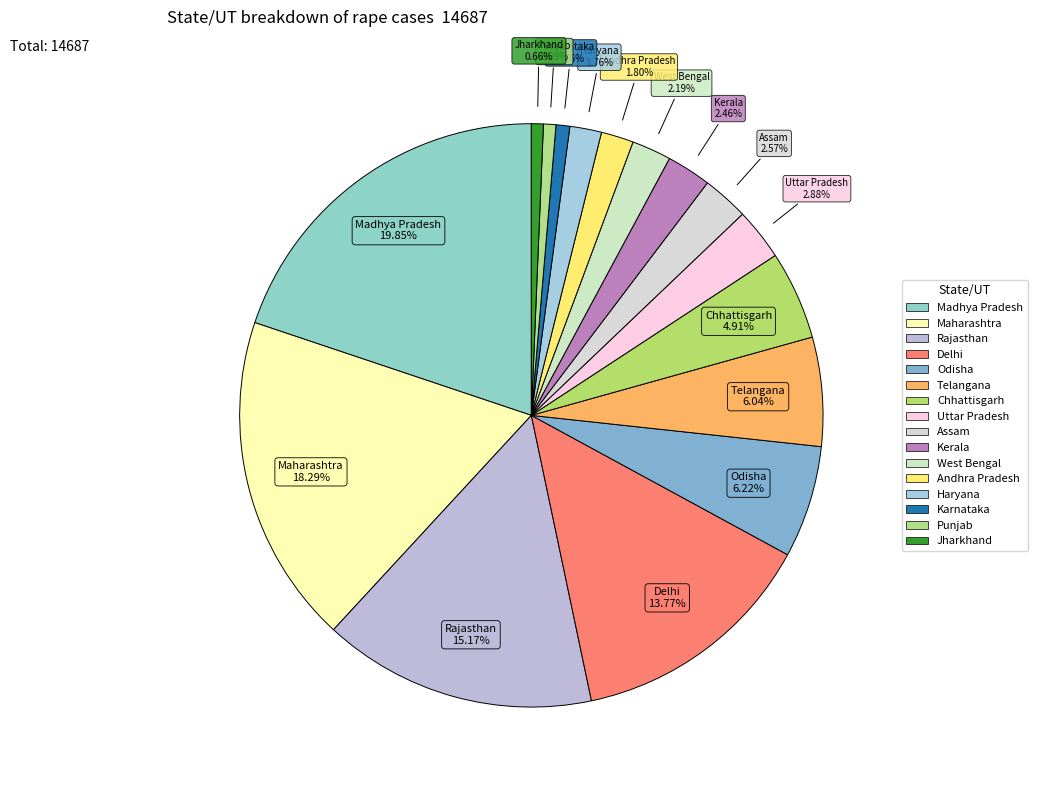

How many segments does this pie chart have?

16